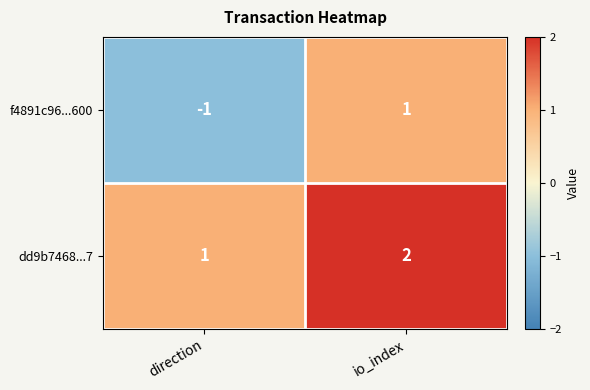

Reading left to right, list all the values displayed in this chart.

f4891c96...600: direction=-1	io_index=1
dd9b7468...7: direction=1	io_index=2